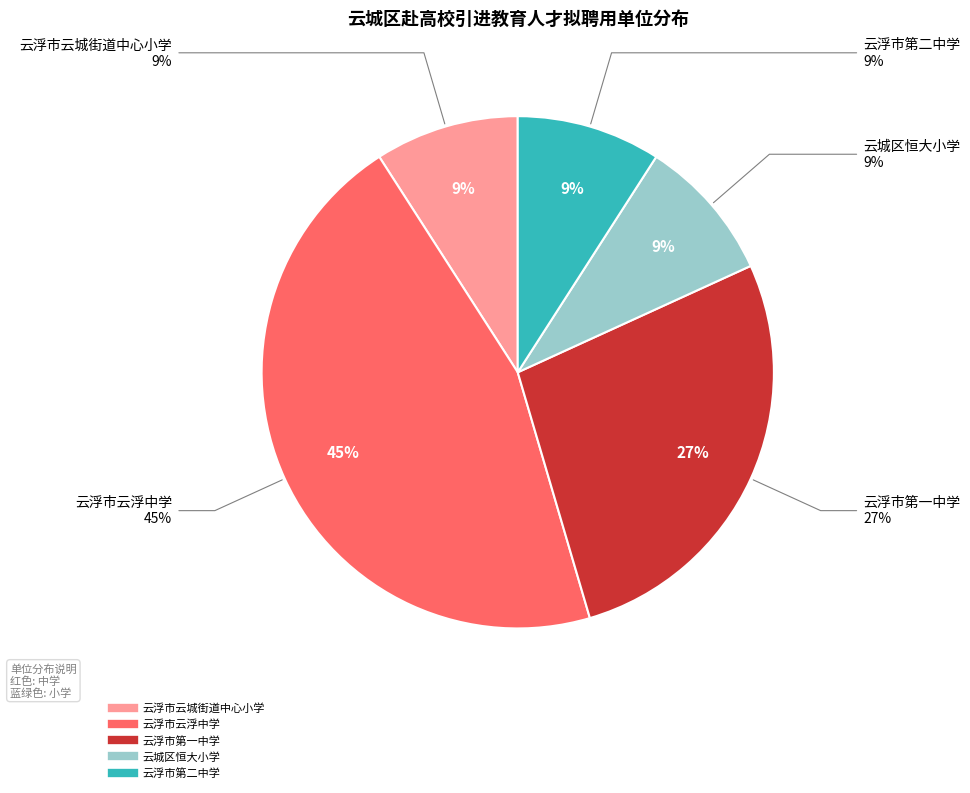

What is the total percentage of 云浮市第二中学 and 云浮市云浮中学?

54.5%